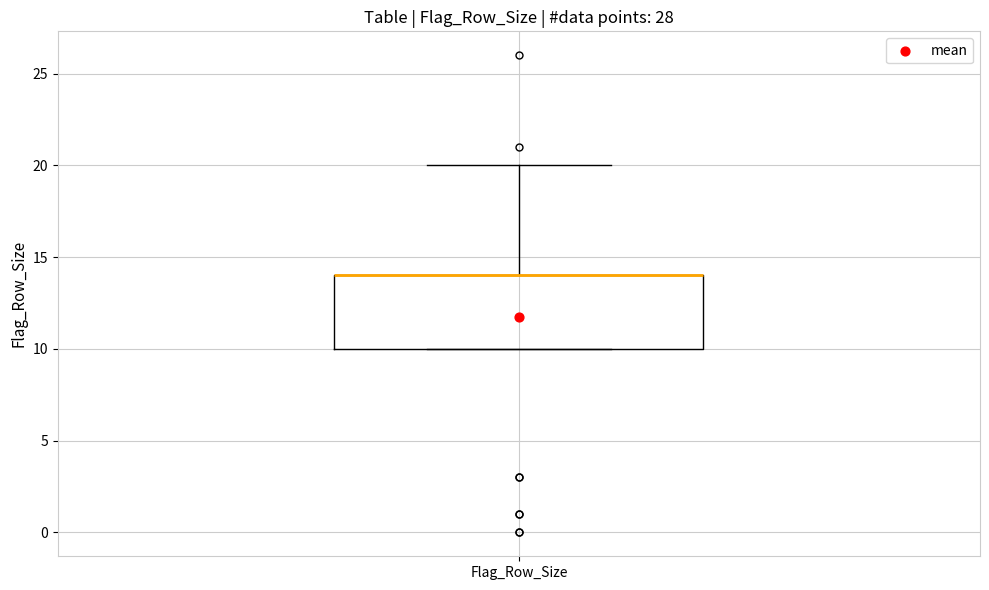

Read this box plot against the y-axis: the position of the median line, the range covered by the box, and the ends of both whiskers. The values are not printed on the chart, so give them approximately, as read against the axis.

median 14 (drawn on the box's upper edge), box 10 to 14, whiskers 10 to 20